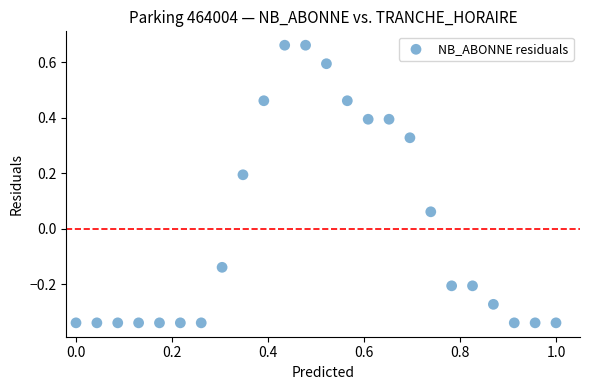

What is the range of X values (max minus min)?

1.0